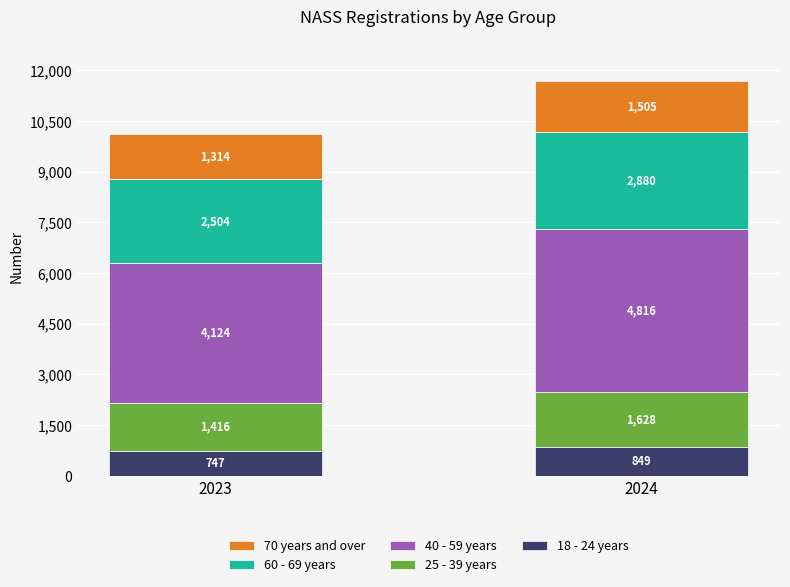

At which category is the sum across all series the highest?

2024